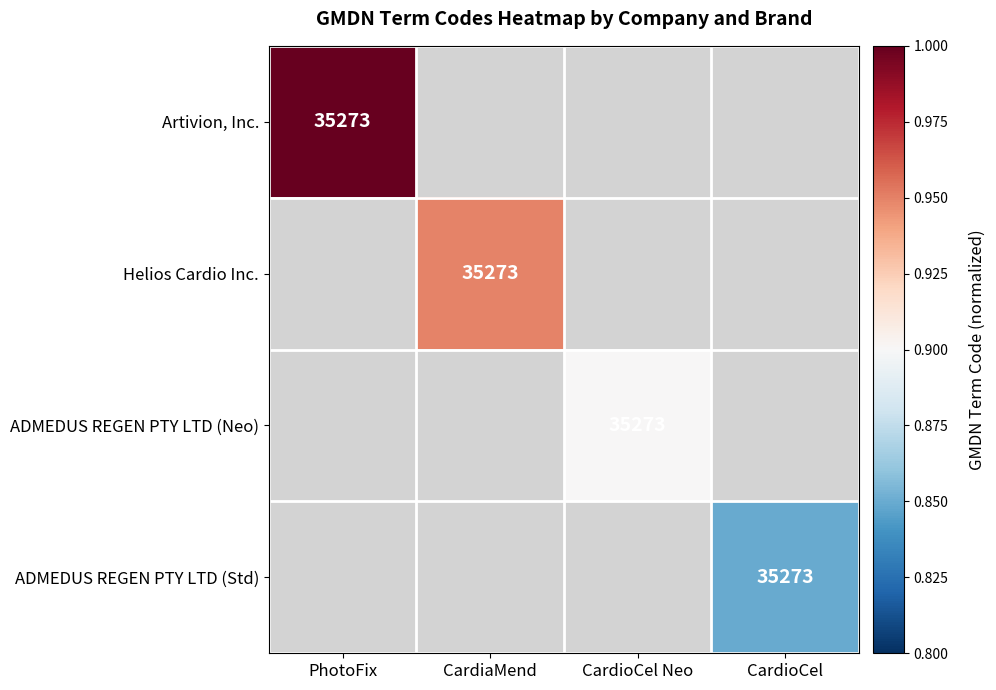

Is it true that ADMEDUS REGEN PTY LTD (Std) equals 35273 at CardioCel?

True